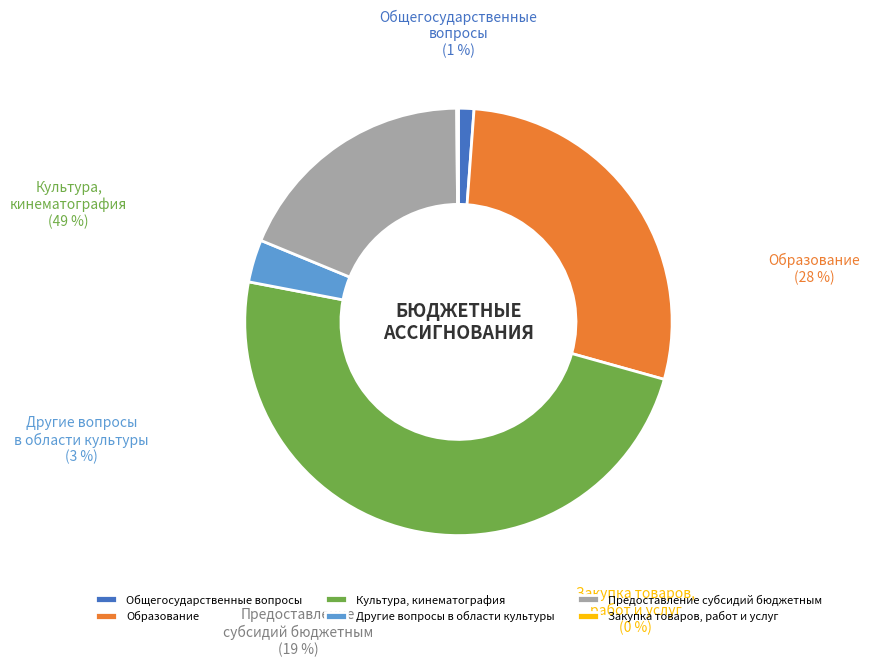

Is there a majority slice in this chart?

No